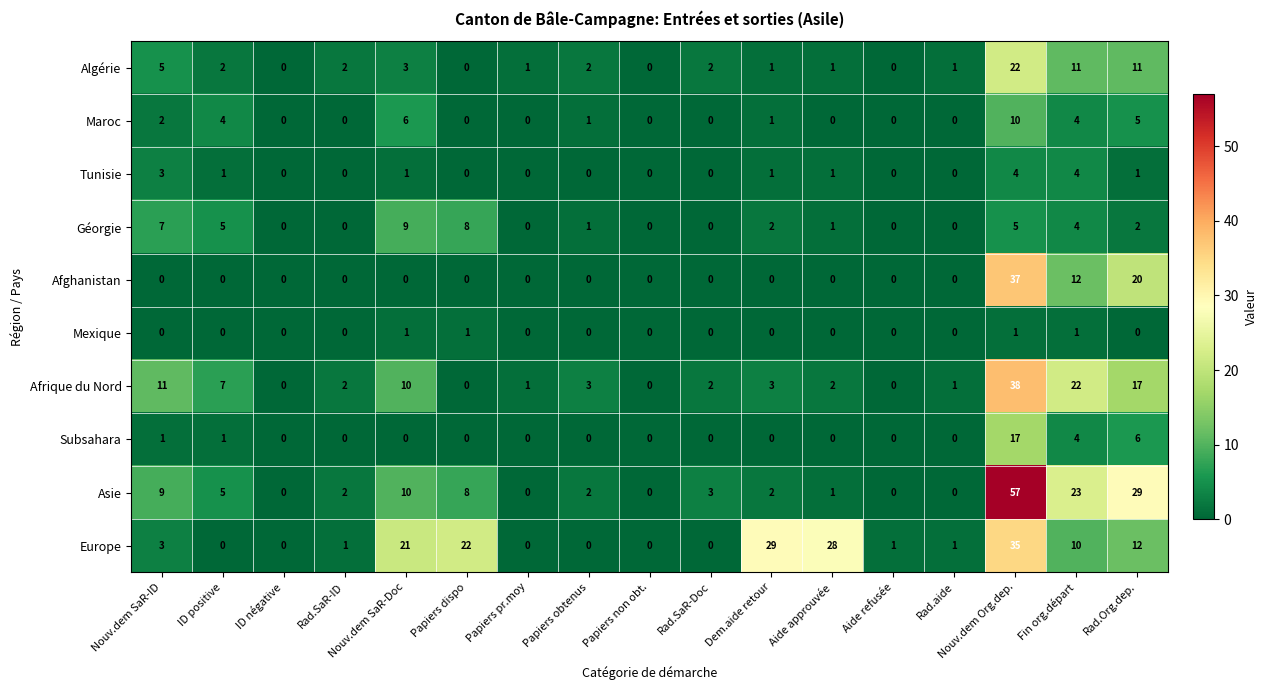

What is the total value across all series at Papiers obtenus?

9